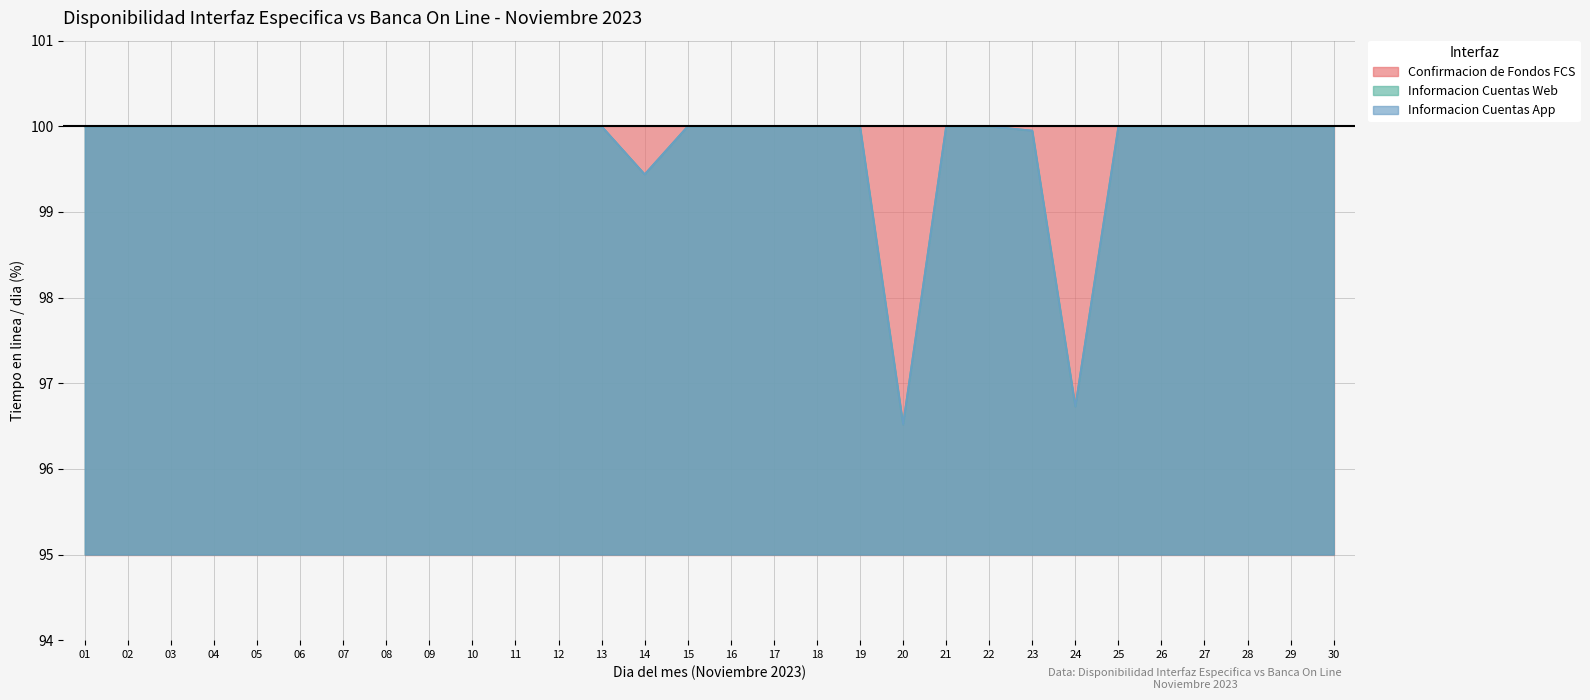

True or false: Informacion Cuentas Web has more than 0 interior local peaks.

False